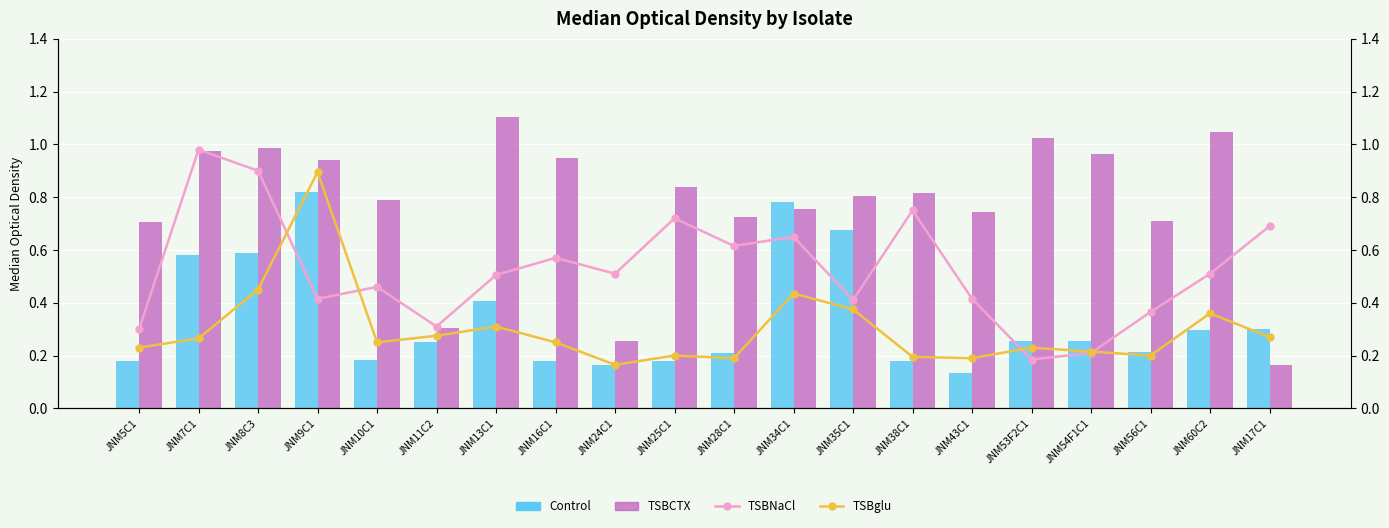

What is the label of the 19th bar from the left?

JNM60C2